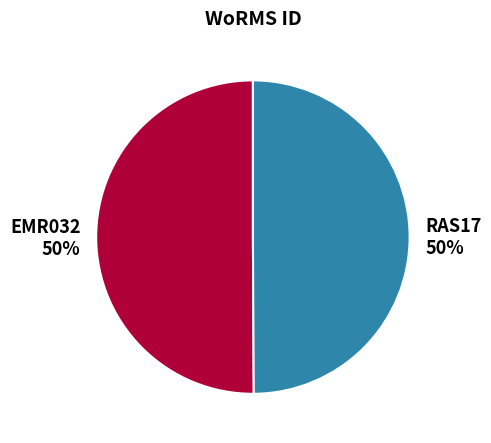

Is it true that RAS17 is 50% of the pie?

True